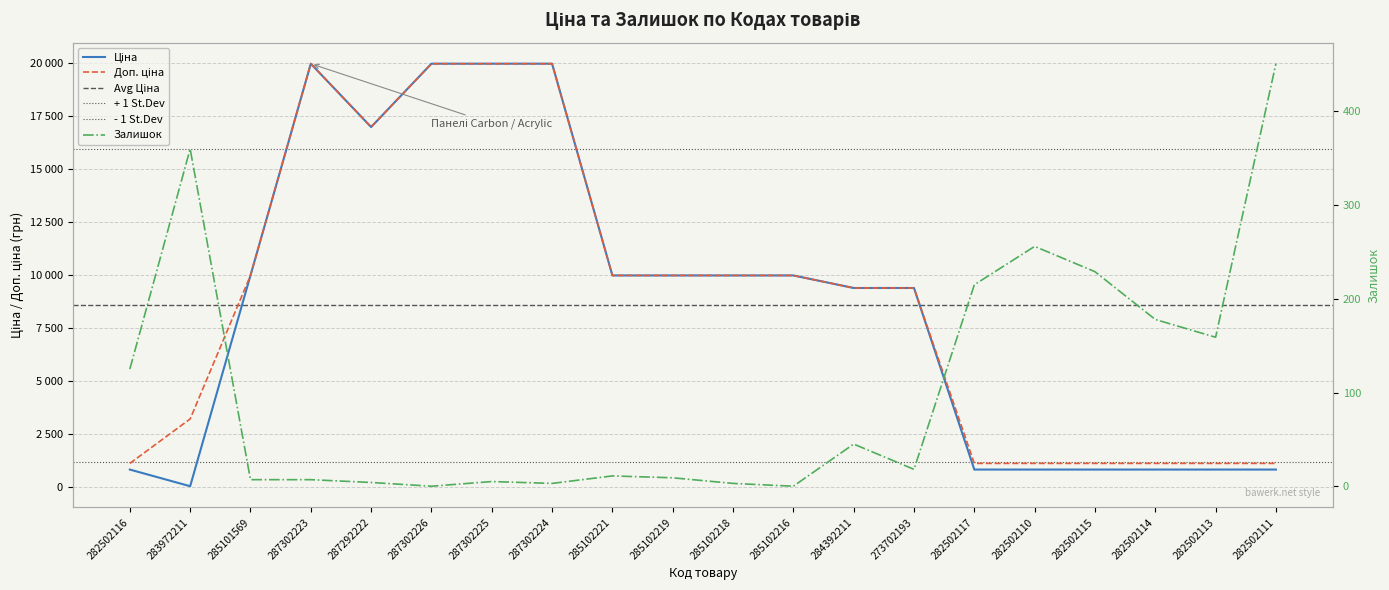

True or false: Доп. ціна and Ціна cross at least once.

False